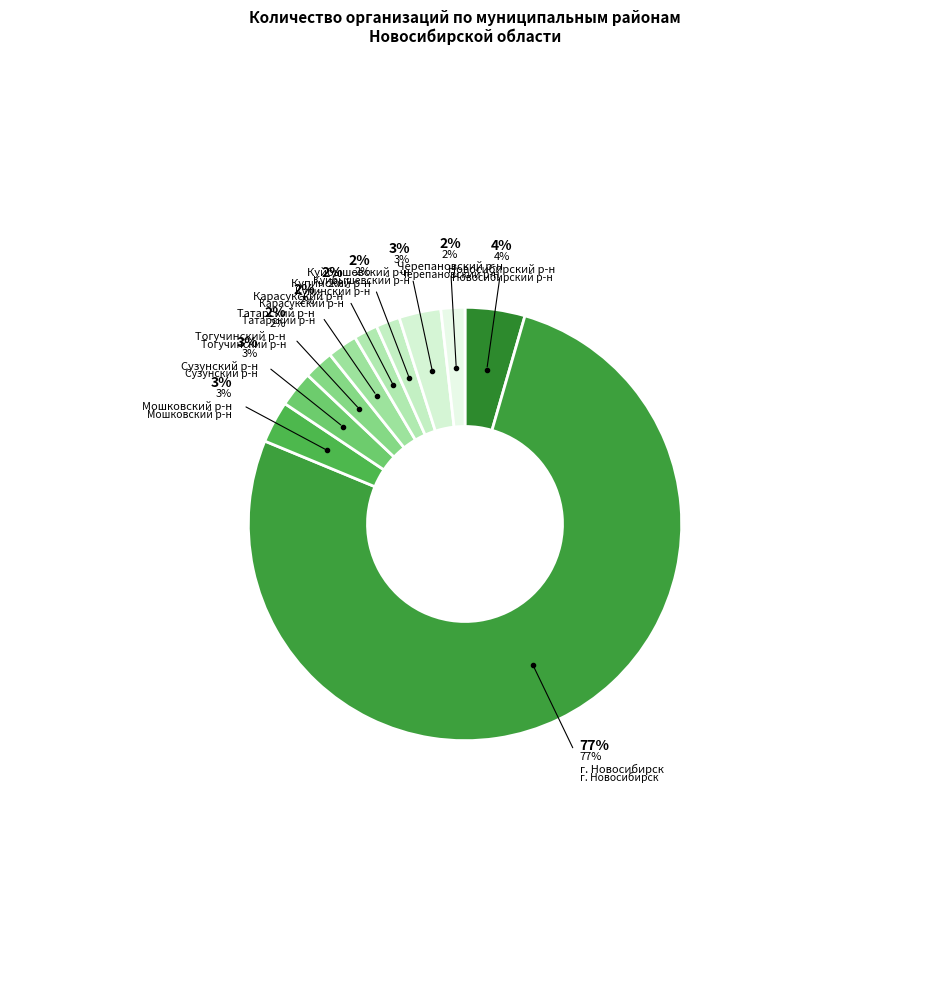

Combined, what portion of the pie is Новосибирский муниципальный район and Татарский муниципальный район?

6.7%